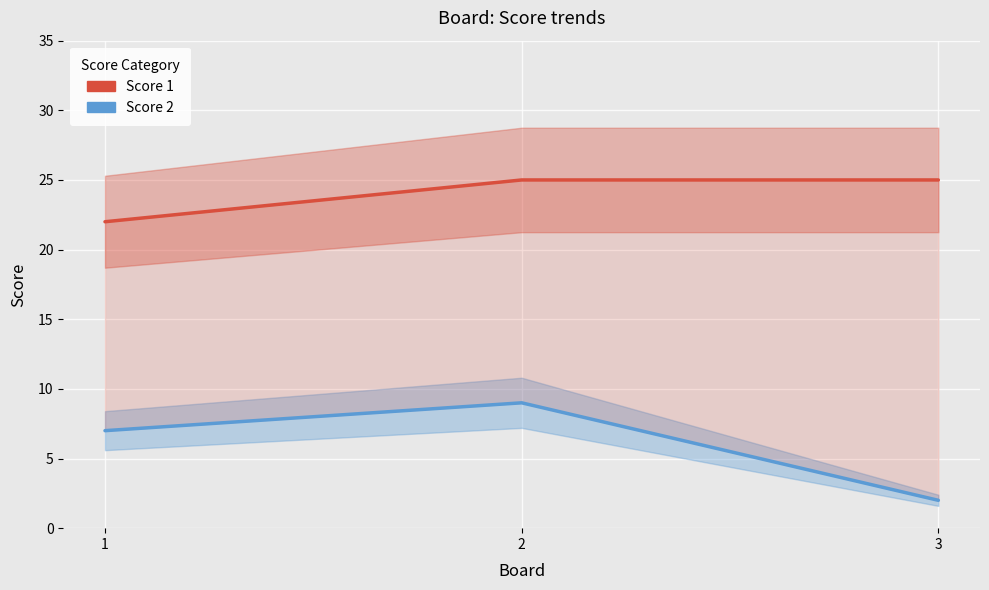

At which category is the sum across all series the highest?

2